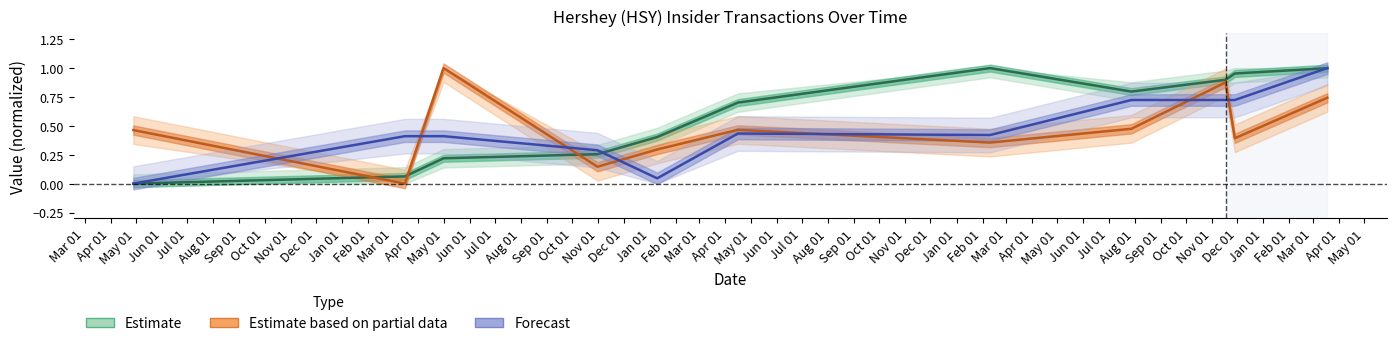

Does the chart have visible grid lines?

No